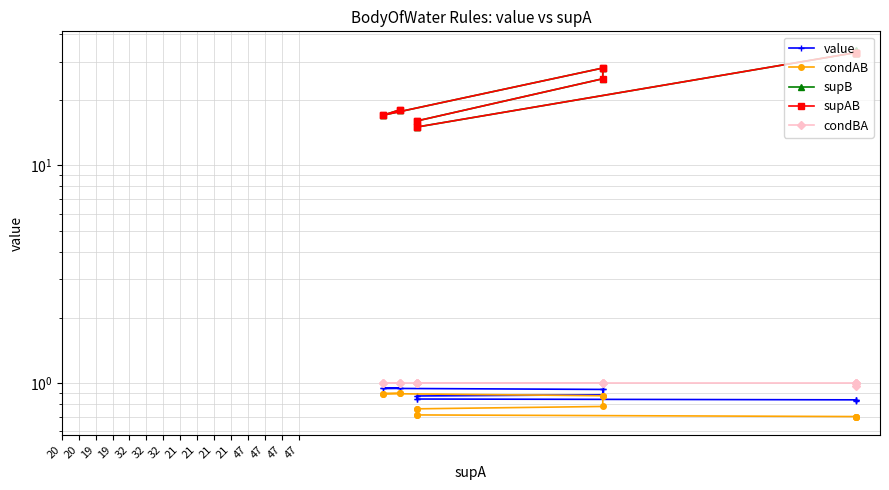

True or false: supAB and condAB cross at least once.

False